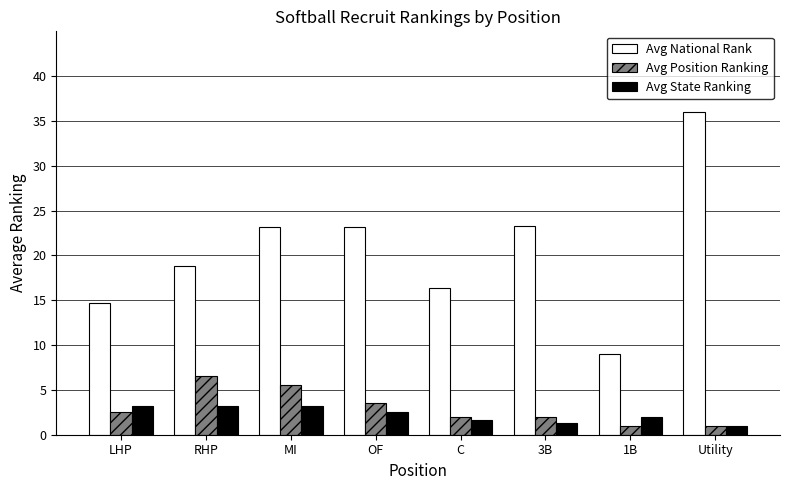

At which label does Avg National Rank reach its minimum?

1B